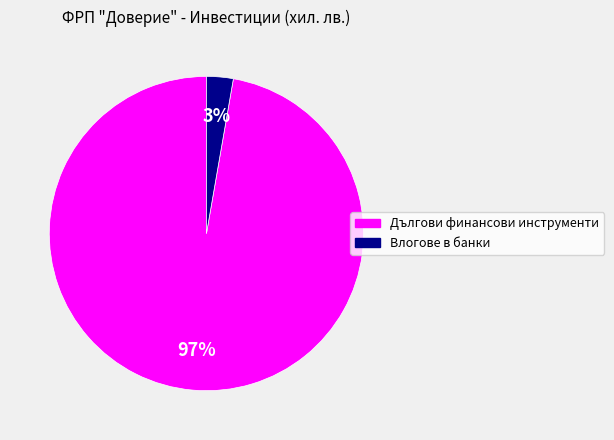

Is there any slice that represents more than half of the pie?

Yes